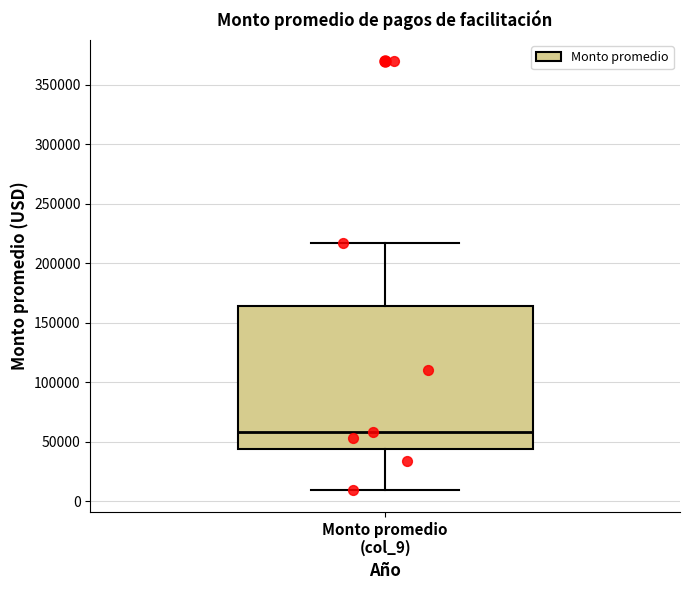

Transcribe this box plot: give where the median line is, the range the box spans, and where the two whiskers end, as read against the y-axis. The values are not printed on the chart, so give them approximately, as read against the axis.

median 60000, box 45000 to 165000, whiskers 10000 to 215000